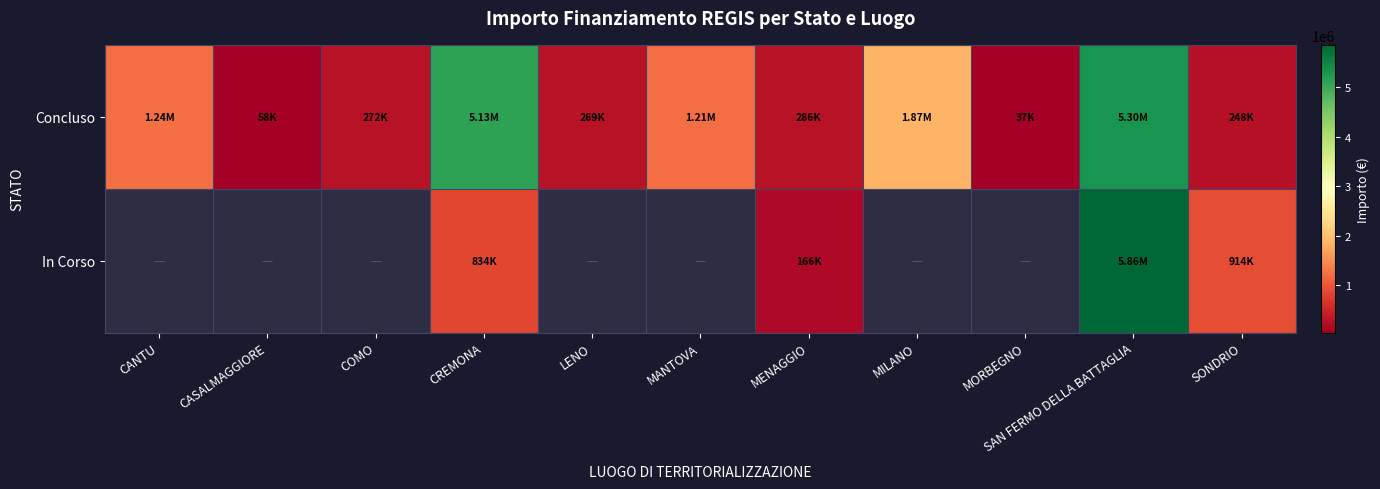

What is the minimum value for Concluso?

36600.0